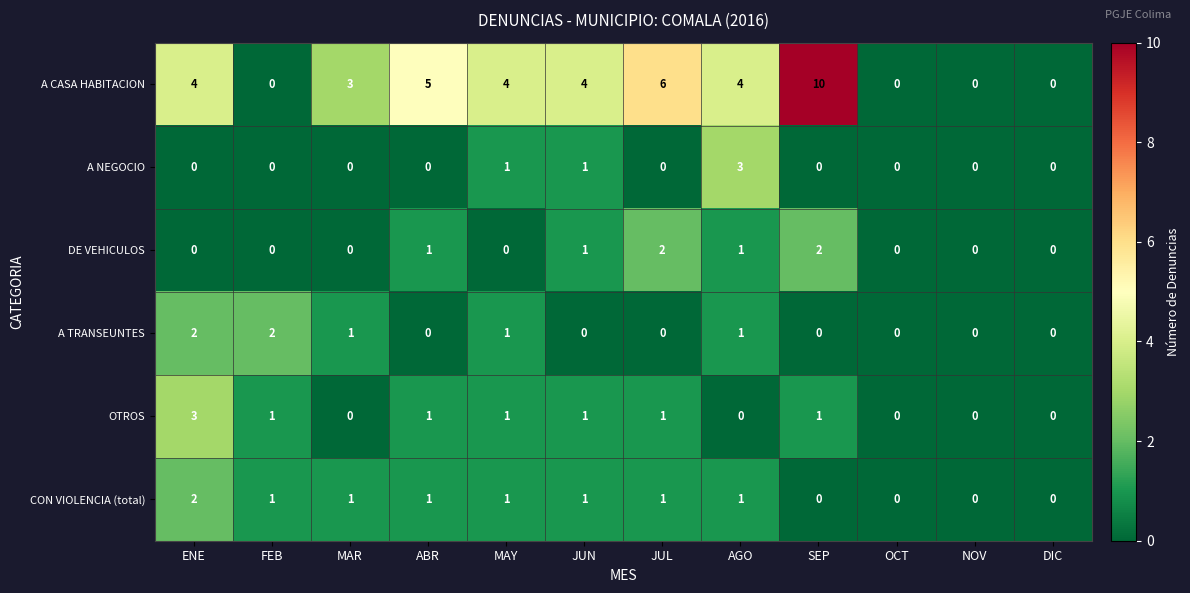

Is the value of CON VIOLENCIA (total) at MAY greater than the value of A NEGOCIO at DIC?

Yes